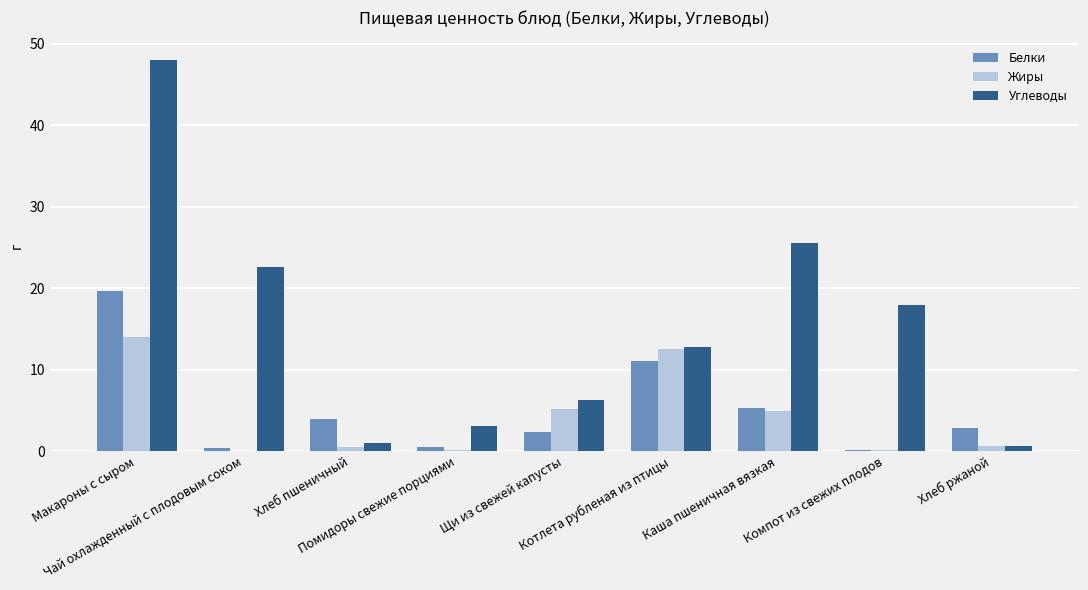

What is the sum of all Жиры values?

38.0